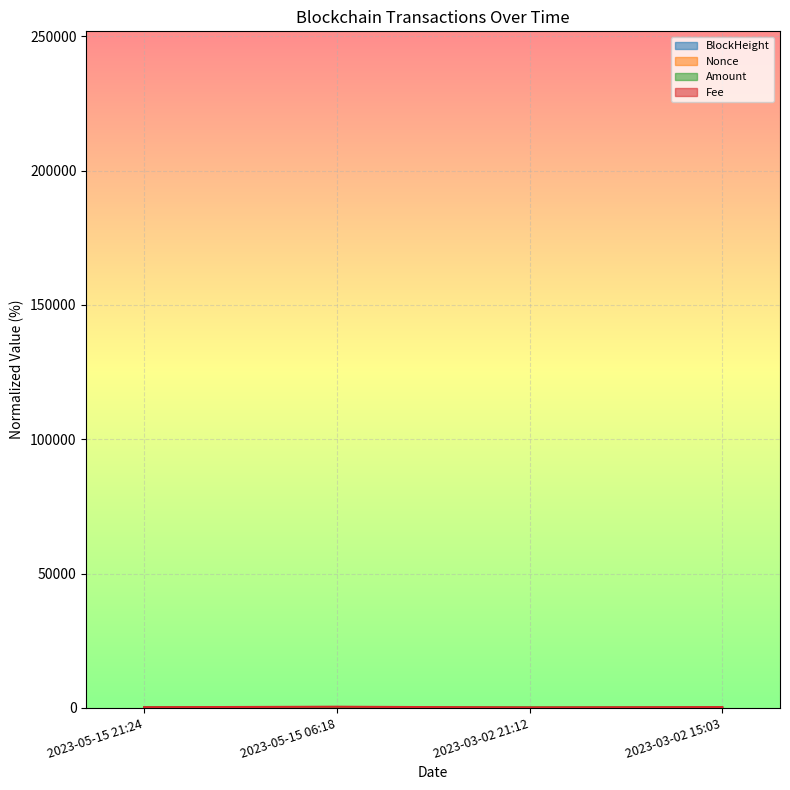

What is the difference between the BlockHeight values at 2023-05-15 21:24 and 2023-03-02 21:12?

8.6